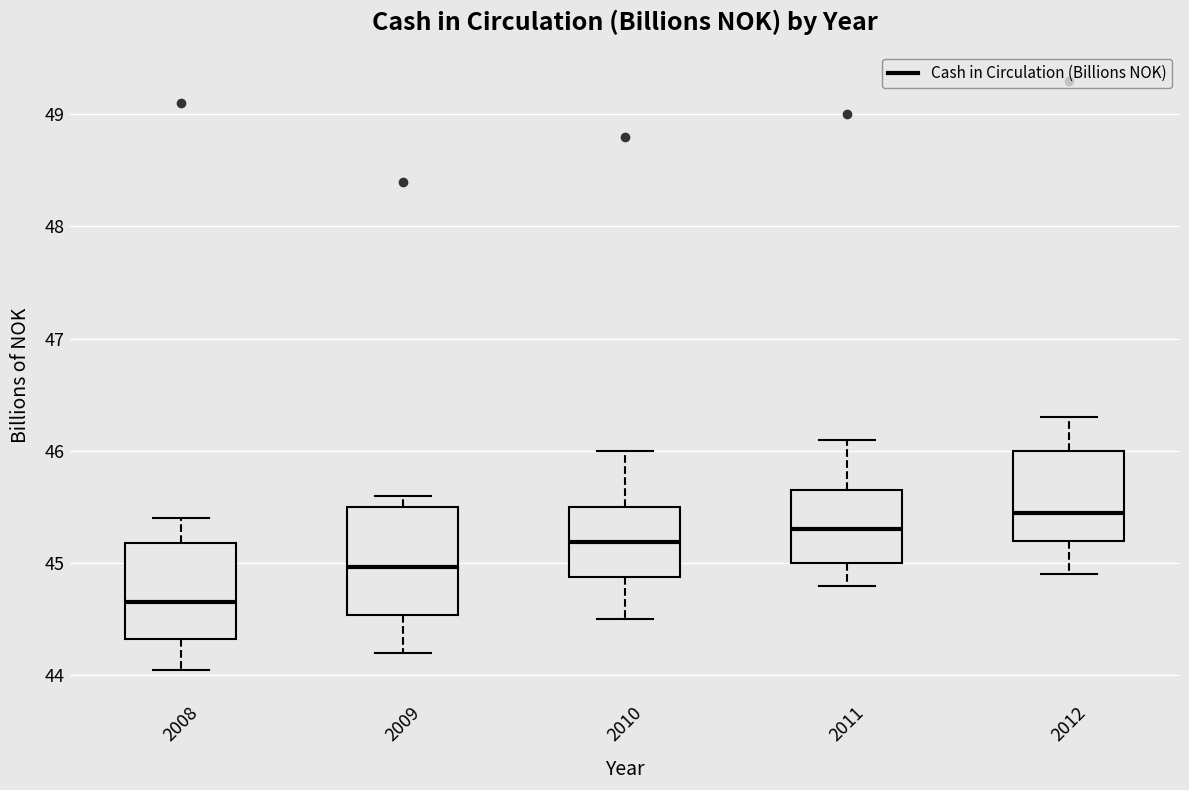

Reading left to right, read every box against the y-axis: the position of its median line, the range the box covers, and the ends of its whiskers. The values are not printed on the chart, so give them approximately, as read against the axis.

2008: median 44.7, box 44.3 to 45.2, whiskers 44.1 to 45.4
2009: median 45.0, box 44.5 to 45.5, whiskers 44.2 to 45.6
2010: median 45.2, box 44.9 to 45.5, whiskers 44.5 to 46.0
2011: median 45.3, box 45.0 to 45.7, whiskers 44.8 to 46.1
2012: median 45.5, box 45.2 to 46.0, whiskers 44.9 to 46.3